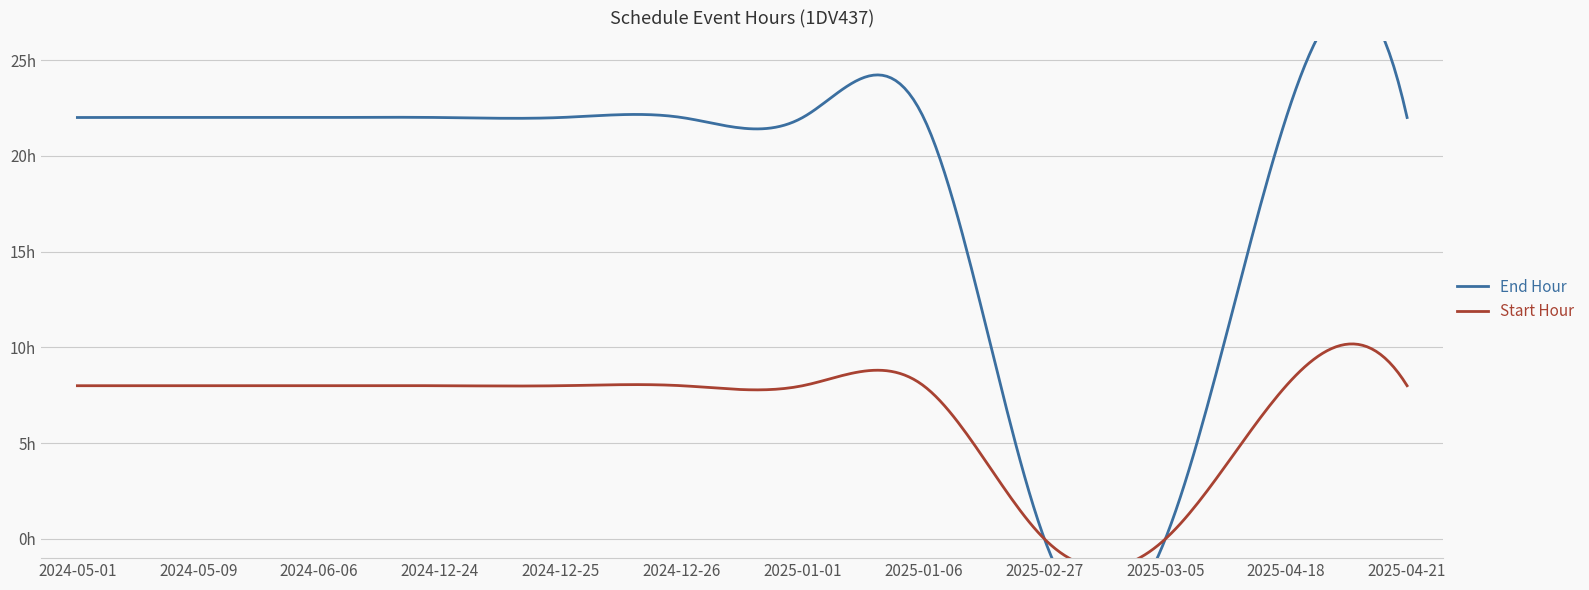

Rank the series at 2024-05-09 from highest to lowest value.

End Hour, Start Hour